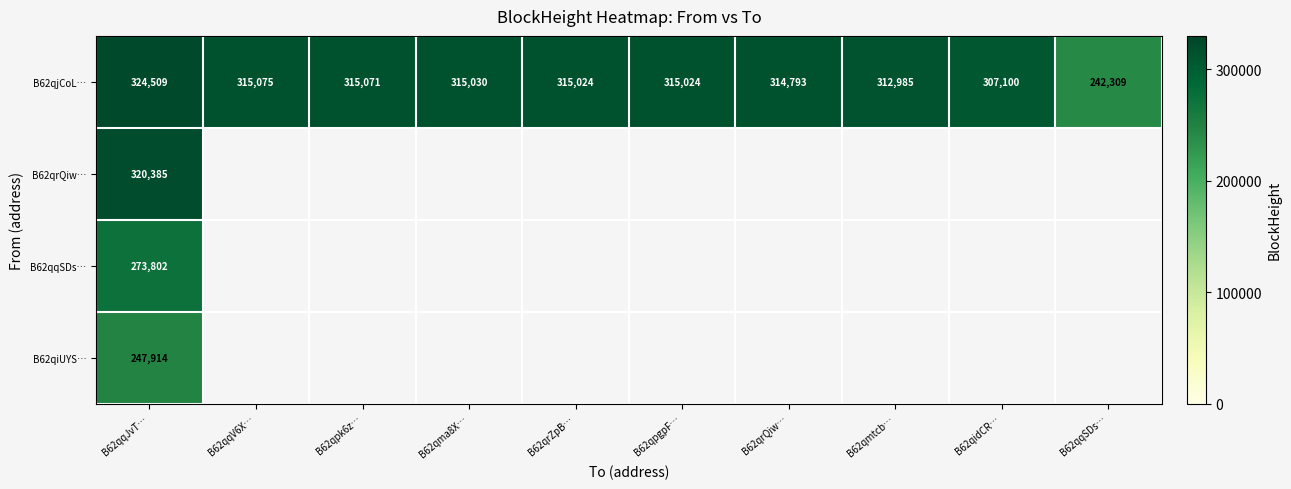

What is the maximum value for B62qjCoL…?

324509